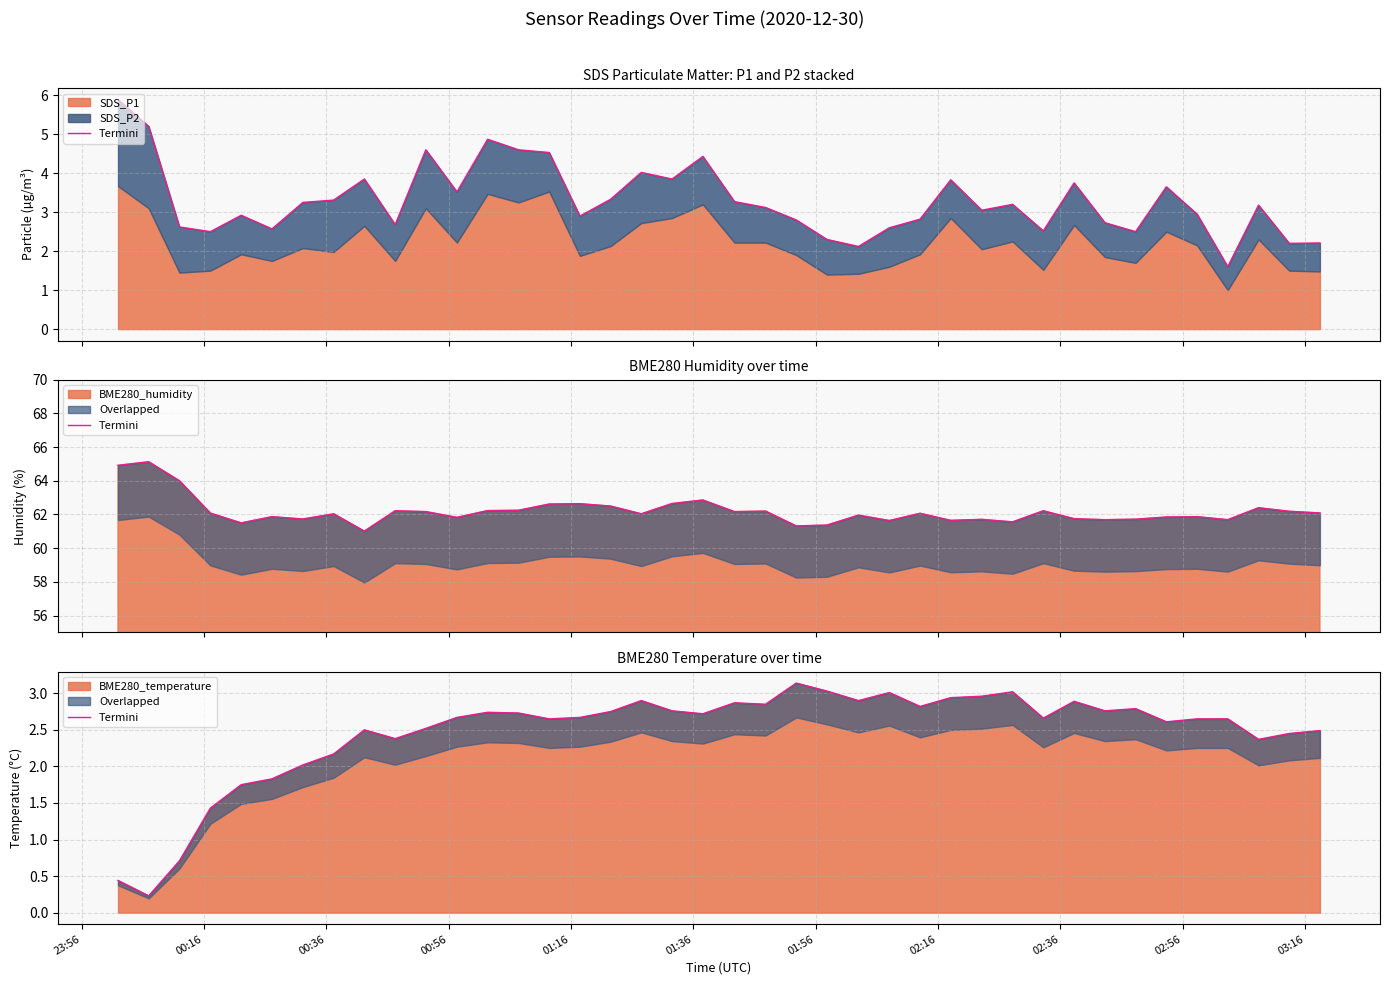

What is the smallest value displayed?

0.2